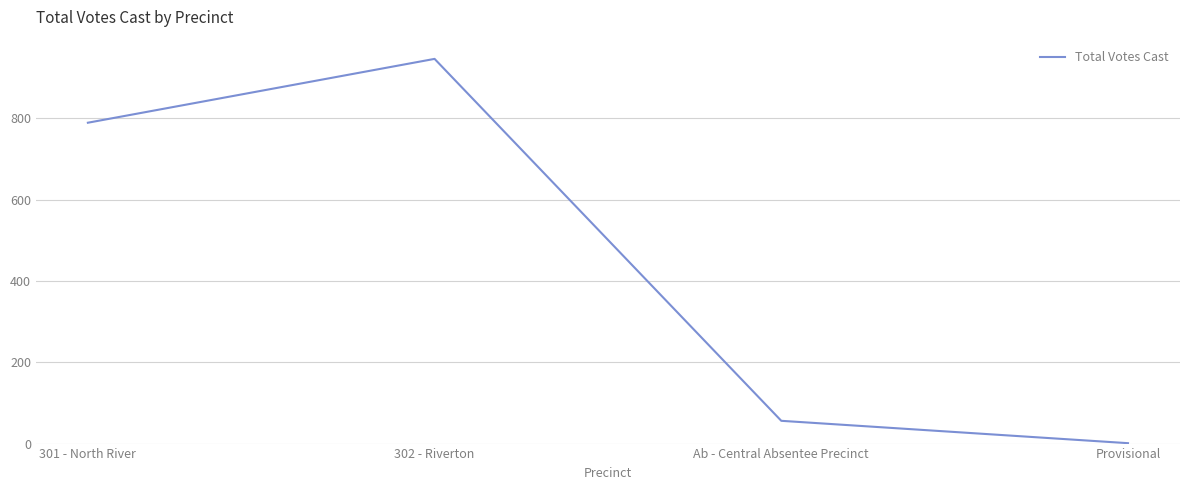

True or false: there are more than 1 points higher than both neighbors.

False